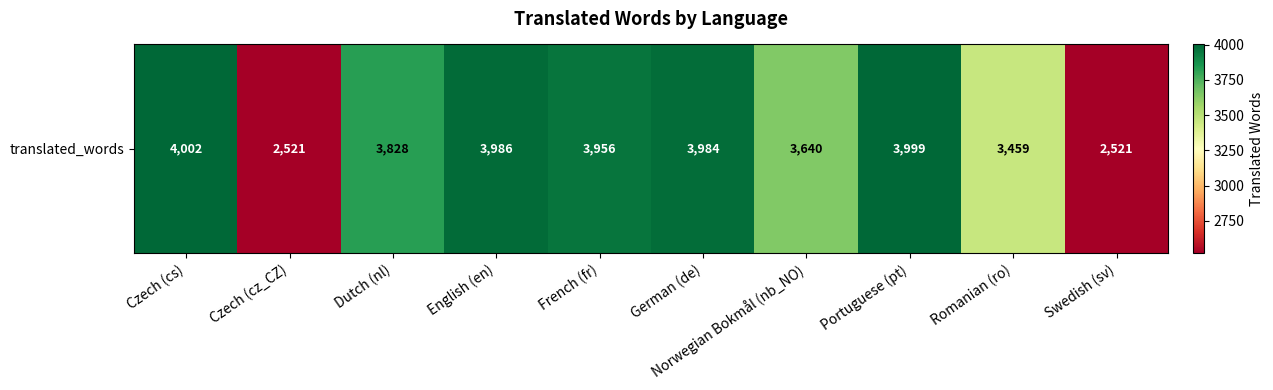

Is it true that the value at Portuguese (pt) is 2186?

False